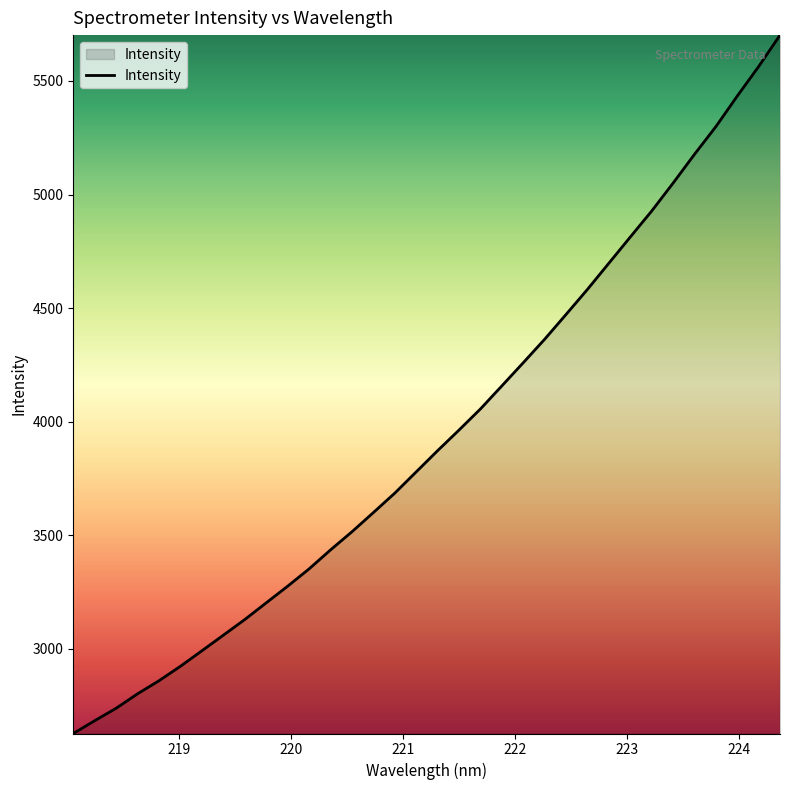

What is the difference between the maximum and minimum values?

3075.0